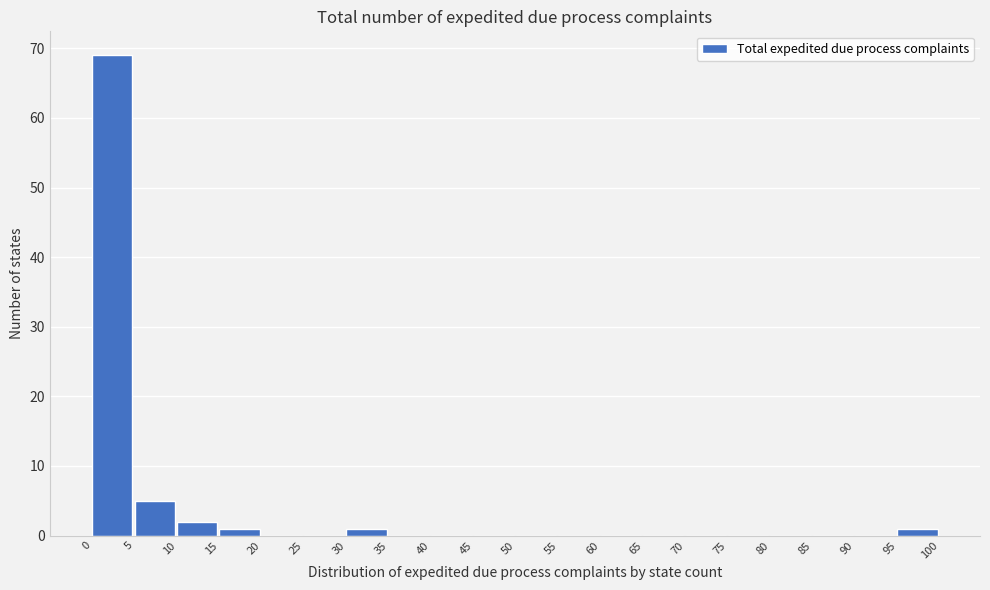

Which range on the x-axis has the tallest bar?

0 to 5